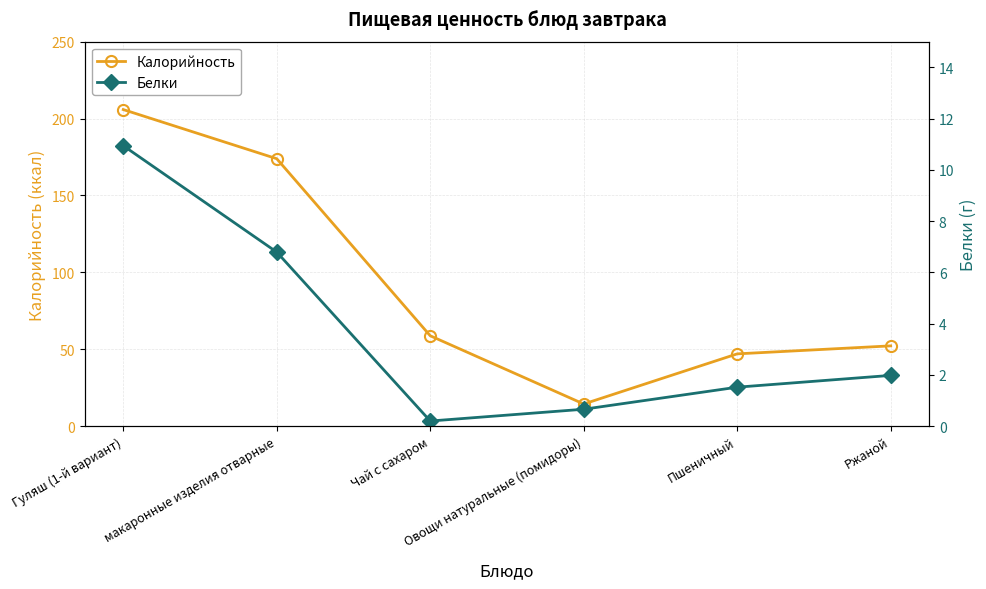

At Пшеничный, list the series in order from smallest to largest.

Белки, Калорийность